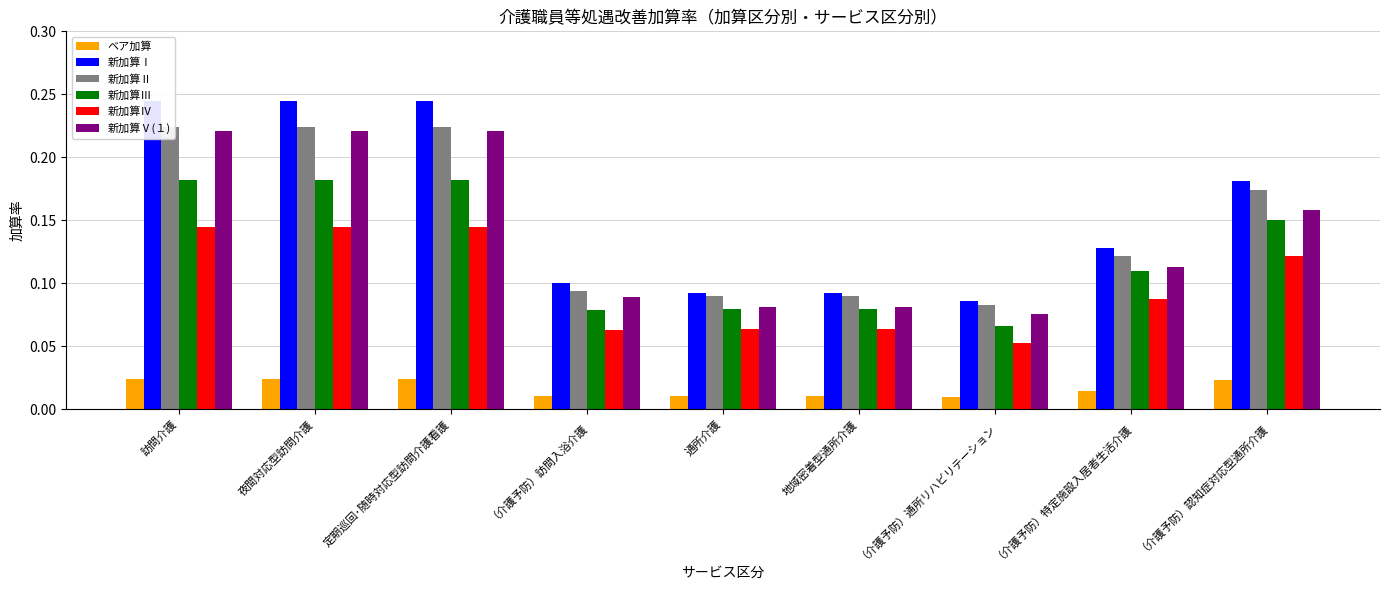

What is the greatest value displayed?

0.2